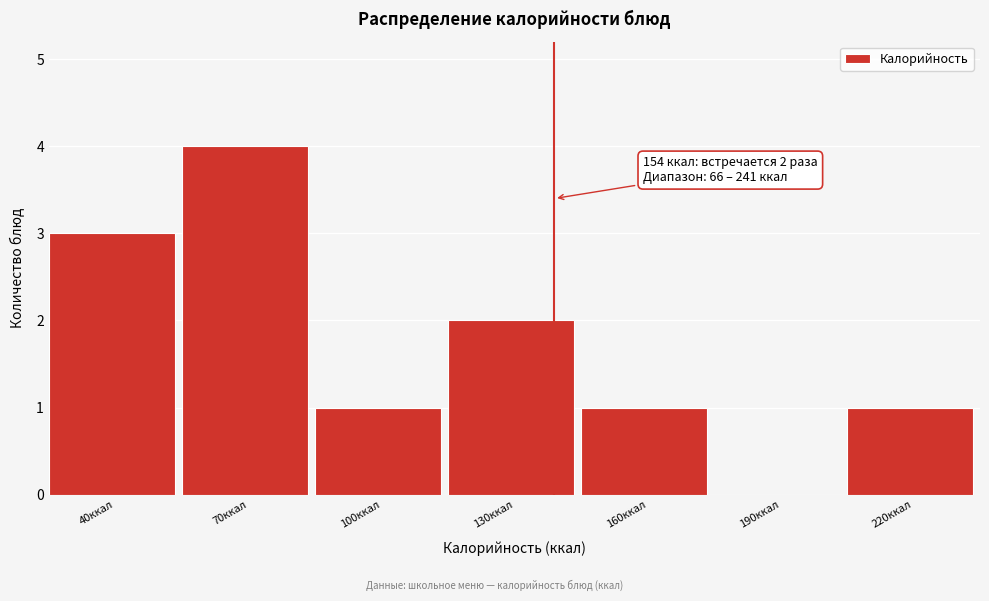

Reading right to left, list all the values displayed in this chart.

220ккал=1	190ккал=0	160ккал=1	130ккал=2	100ккал=1	70ккал=4	40ккал=3